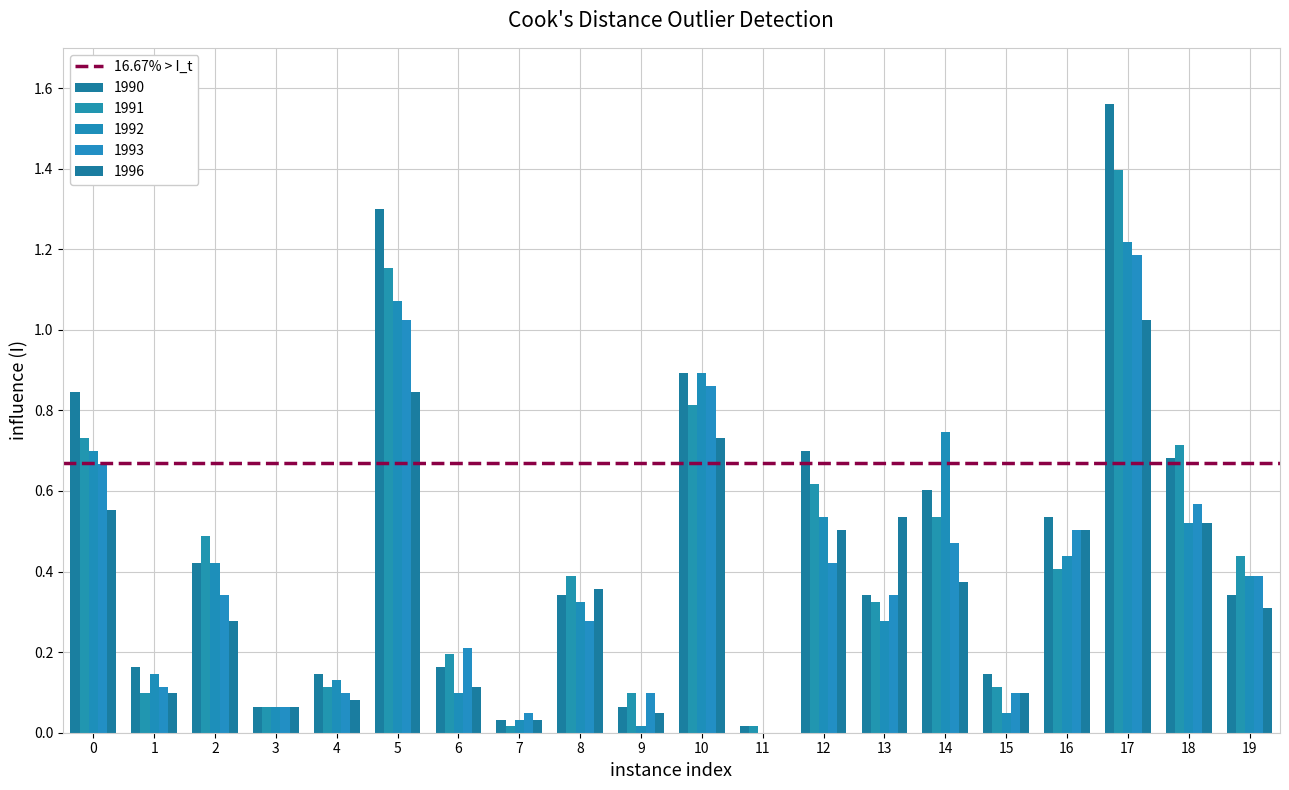

What is the value of the 1993 bar at the 7th from the left?

0.2